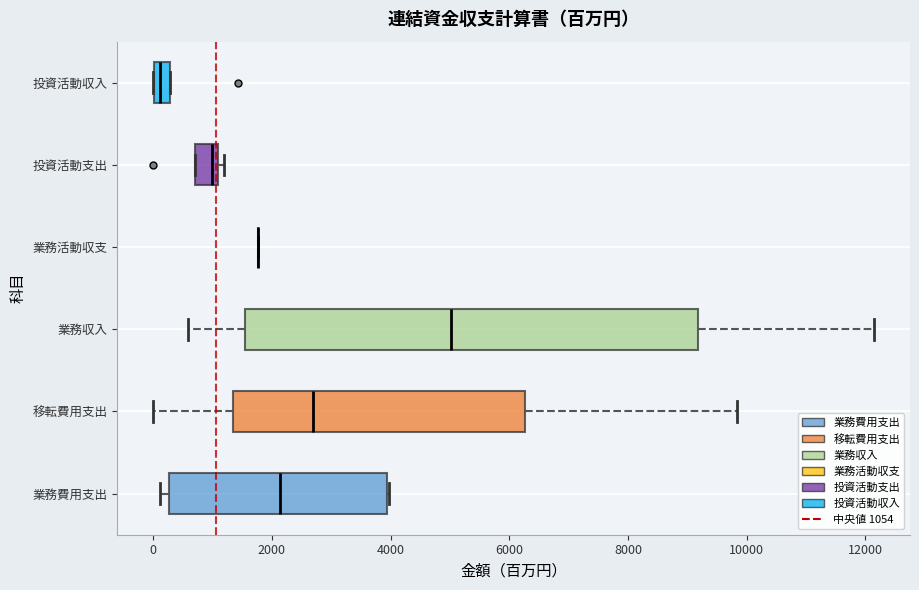

Comparing the boxes themselves (not the whiskers), which one is the widest?

業務収入